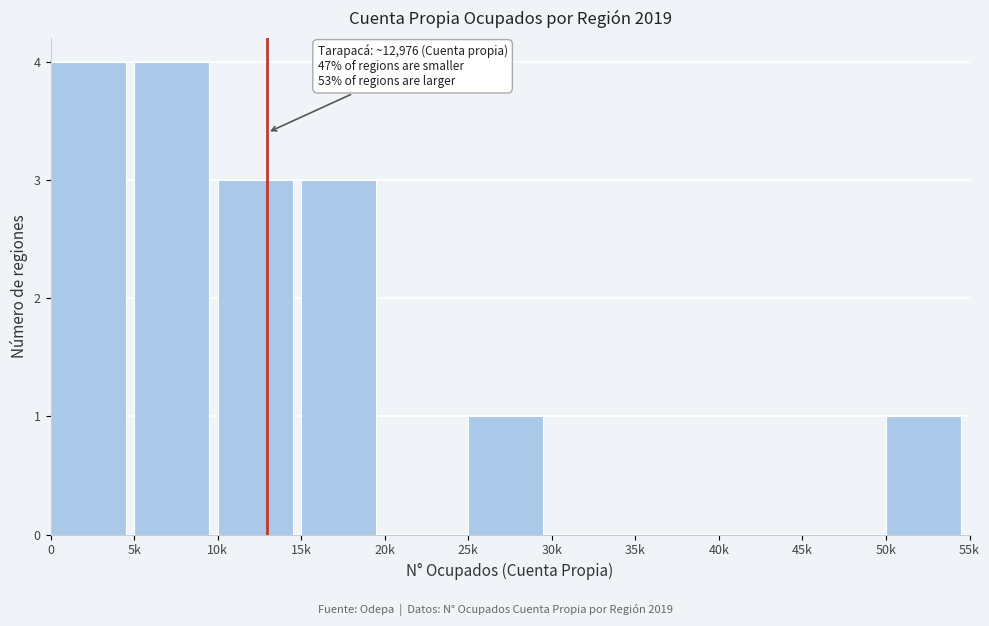

Reading left to right, what are all the values shown in this chart?

0=4	5k=4	10k=3	15k=3	20k=0	25k=1	30k=0	35k=0	40k=0	45k=0	50k=1